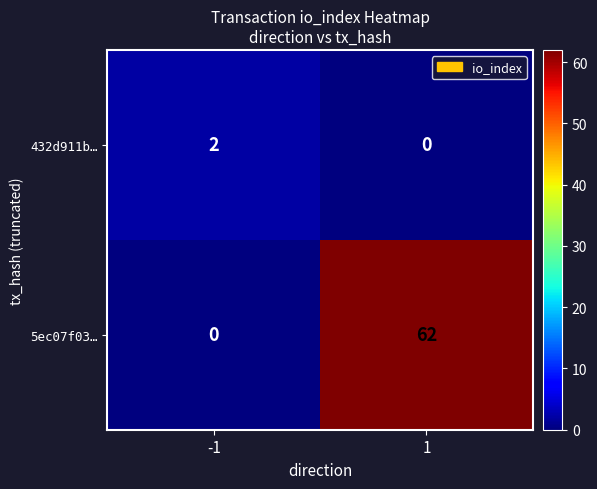

List the series in order of their overall mean, lowest first.

432d911b…, 5ec07f03…